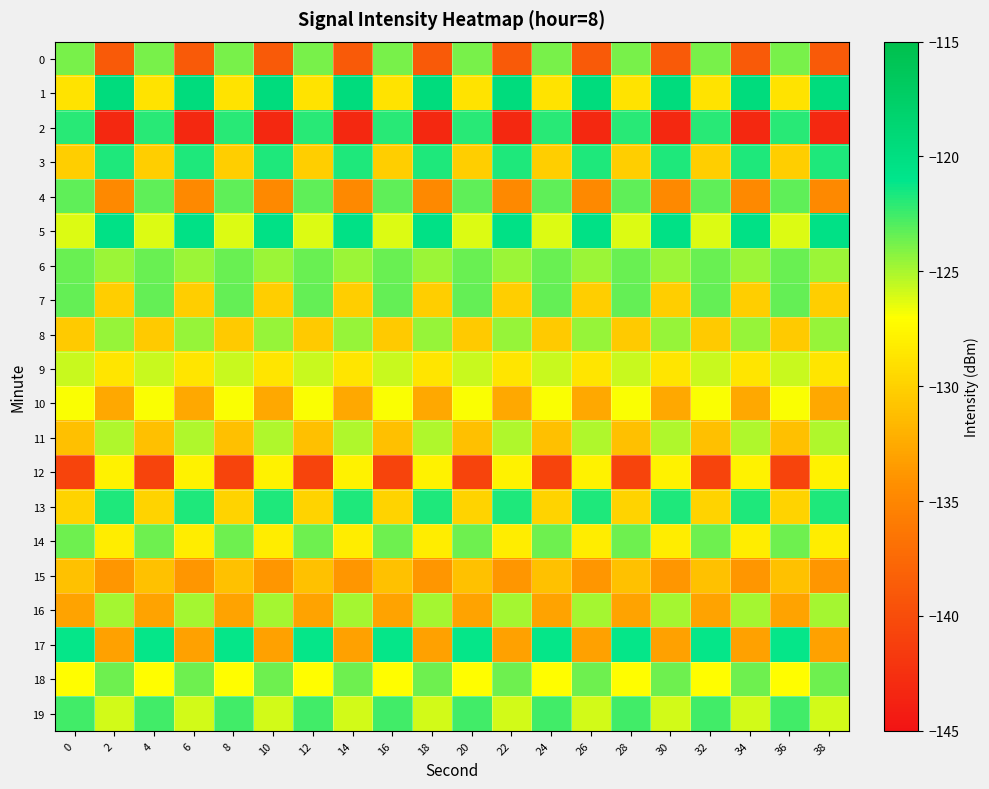

What is the greatest value displayed?

-119.7